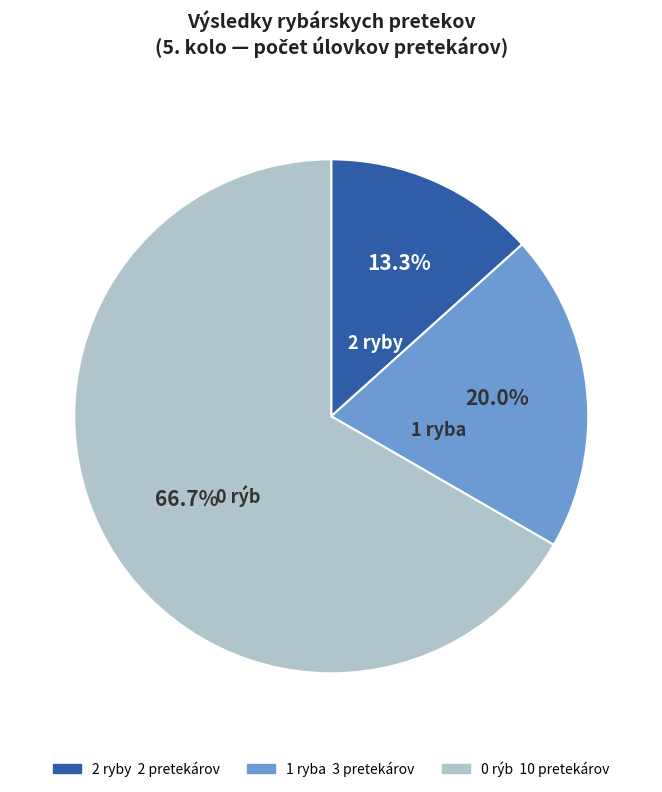

Is there a majority slice in this chart?

Yes